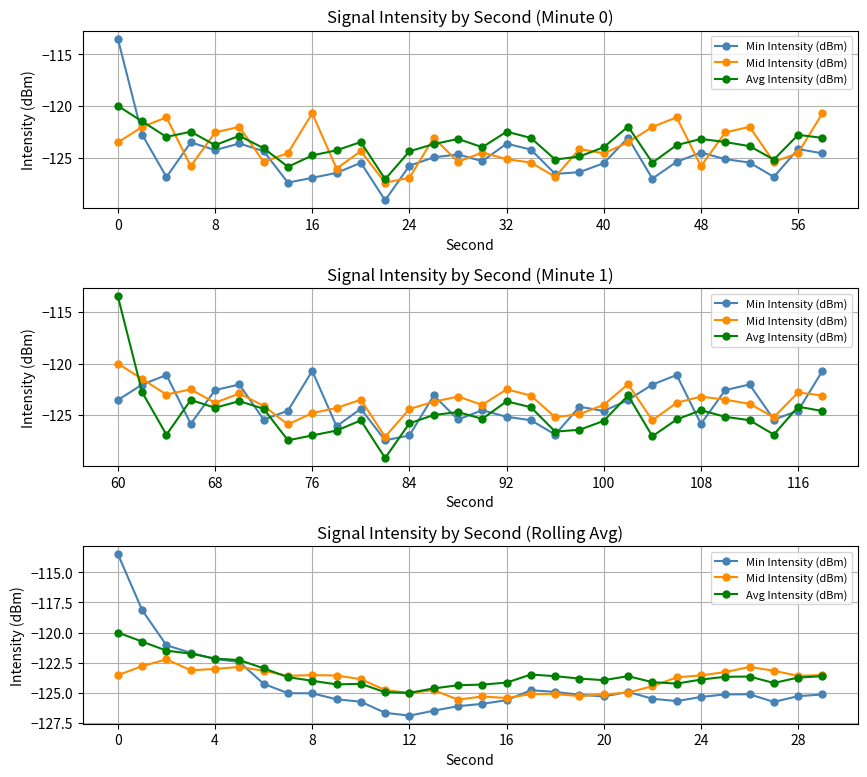

Reading right to left, transcribe all the data shown in this chart.

Min Intensity (dBm): -125.1	-125.3	-125.8	-125.1	-125.1	-125.3	-125.7	-125.5	-124.9	-125.3	-125.2	-124.9	-124.8	-125.6	-125.9	-126.1	-126.5	-126.9	-126.7	-125.7	-125.5	-125.0	-125.0	-124.3	-122.4	-122.2	-121.7	-121.1	-118.1	-113.5
Mid Intensity (dBm): -123.5	-123.6	-123.2	-122.9	-123.3	-123.5	-123.7	-124.5	-125.0	-125.1	-125.3	-125.1	-125.1	-125.4	-125.3	-125.6	-124.8	-125.0	-124.8	-123.9	-123.6	-123.5	-123.6	-123.2	-122.9	-123.0	-123.1	-122.2	-122.8	-123.5
Avg Intensity (dBm): -123.6	-123.7	-124.2	-123.6	-123.7	-123.9	-124.2	-124.1	-123.6	-124.0	-123.8	-123.6	-123.5	-124.1	-124.3	-124.4	-124.6	-125.0	-125.0	-124.2	-124.3	-124.0	-123.7	-123.0	-122.3	-122.2	-121.8	-121.5	-120.8	-120.0